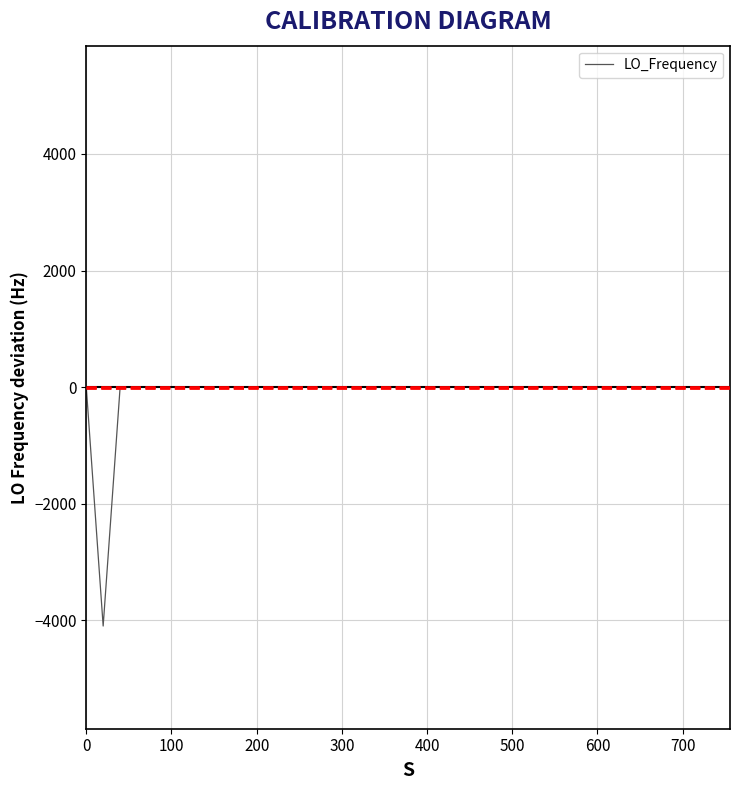

What is the greatest value displayed?

2.7